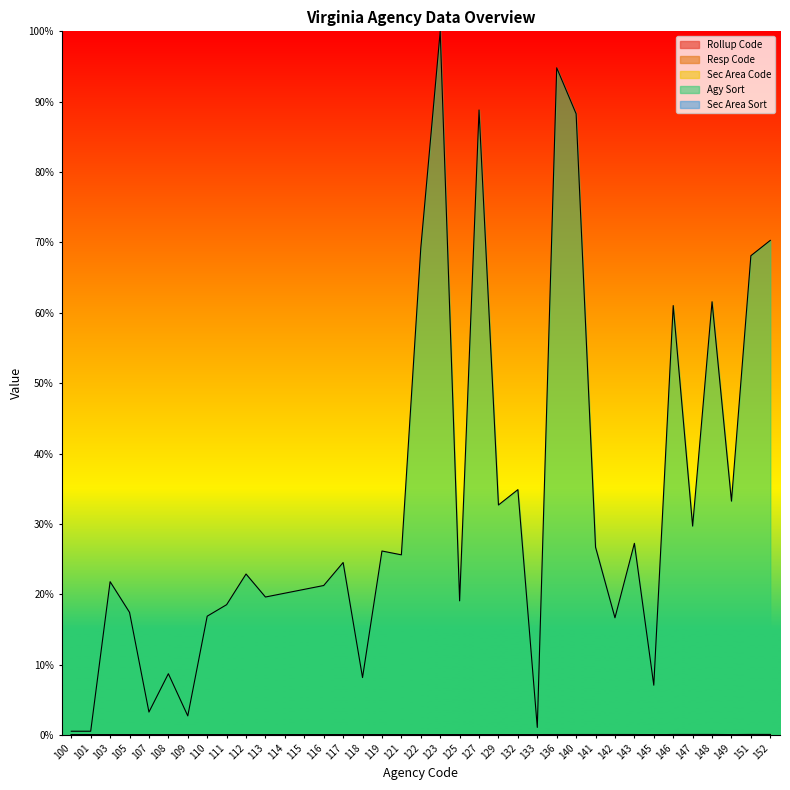

Reading left to right, list all the values displayed in this chart.

Rollup Code: 100=0.0	101=0.0	103=0.0	105=0.0	107=0.0	108=0.0	109=0.0	110=0.0	111=0.0	112=0.0	113=0.0	114=0.0	115=0.0	116=0.0	117=0.0	118=0.0	119=0.0	121=0.0	122=0.0	123=0.0	125=0.0	127=0.0	129=0.0	132=0.0	133=0.0	136=0.0	140=0.0	141=0.0	142=0.0	143=0.0	145=0.0	146=0.0	147=0.0	148=0.0	149=0.0	151=0.0	152=0.0
Resp Code: 100=0.0	101=0.0	103=0.0	105=0.0	107=0.0	108=0.0	109=0.0	110=0.0	111=0.0	112=0.0	113=0.0	114=0.0	115=0.0	116=0.0	117=0.0	118=0.0	119=0.0	121=0.0	122=0.0	123=0.0	125=0.0	127=0.0	129=0.0	132=0.0	133=0.0	136=0.0	140=0.0	141=0.0	142=0.0	143=0.0	145=0.0	146=0.0	147=0.0	148=0.0	149=0.0	151=0.0	152=0.0
Sec Area Code: 100=0.0	101=0.0	103=0.0	105=0.0	107=0.0	108=0.0	109=0.0	110=0.0	111=0.0	112=0.0	113=0.0	114=0.0	115=0.0	116=0.0	117=0.0	118=0.0	119=0.0	121=0.0	122=0.0	123=0.0	125=0.0	127=0.0	129=0.0	132=0.0	133=0.0	136=0.0	140=0.0	141=0.0	142=0.0	143=0.0	145=0.0	146=0.0	147=0.0	148=0.0	149=0.0	151=0.0	152=0.0
Agy Sort: 100=0.0	101=0.0	103=0.2	105=0.2	107=0.0	108=0.1	109=0.0	110=0.2	111=0.2	112=0.2	113=0.2	114=0.2	115=0.2	116=0.2	117=0.2	118=0.1	119=0.3	121=0.3	122=0.7	123=1.0	125=0.2	127=0.9	129=0.3	132=0.3	133=0.0	136=0.9	140=0.9	141=0.3	142=0.2	143=0.3	145=0.1	146=0.6	147=0.3	148=0.6	149=0.3	151=0.7	152=0.7
Sec Area Sort: 100=0.0	101=0.0	103=0.0	105=0.0	107=0.0	108=0.0	109=0.0	110=0.0	111=0.0	112=0.0	113=0.0	114=0.0	115=0.0	116=0.0	117=0.0	118=0.0	119=0.0	121=0.0	122=0.0	123=0.0	125=0.0	127=0.0	129=0.0	132=0.0	133=0.0	136=0.0	140=0.0	141=0.0	142=0.0	143=0.0	145=0.0	146=0.0	147=0.0	148=0.0	149=0.0	151=0.0	152=0.0